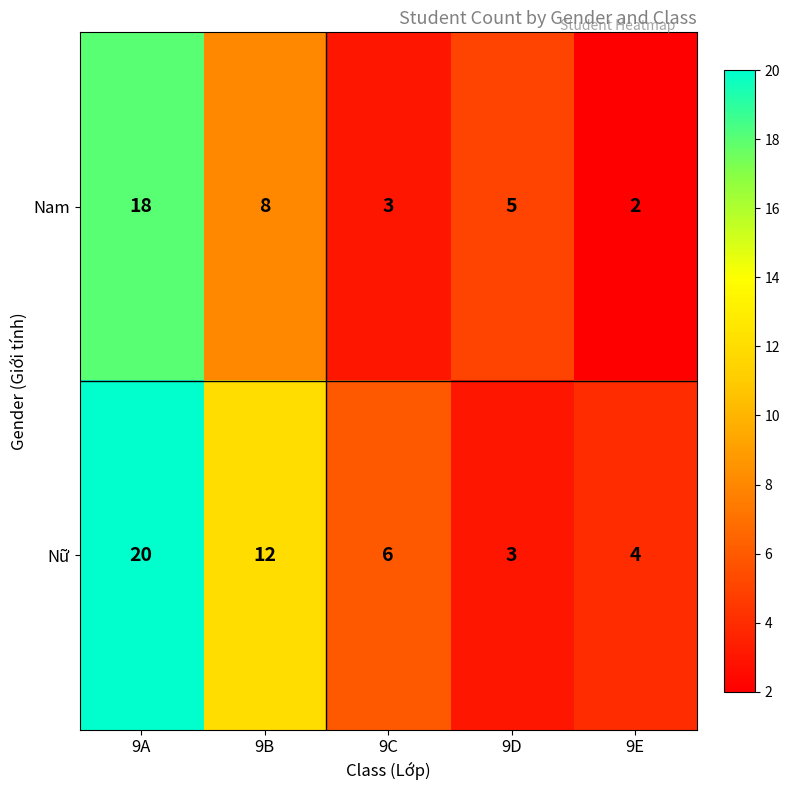

Where is Nam nearest to the value 10?

9B